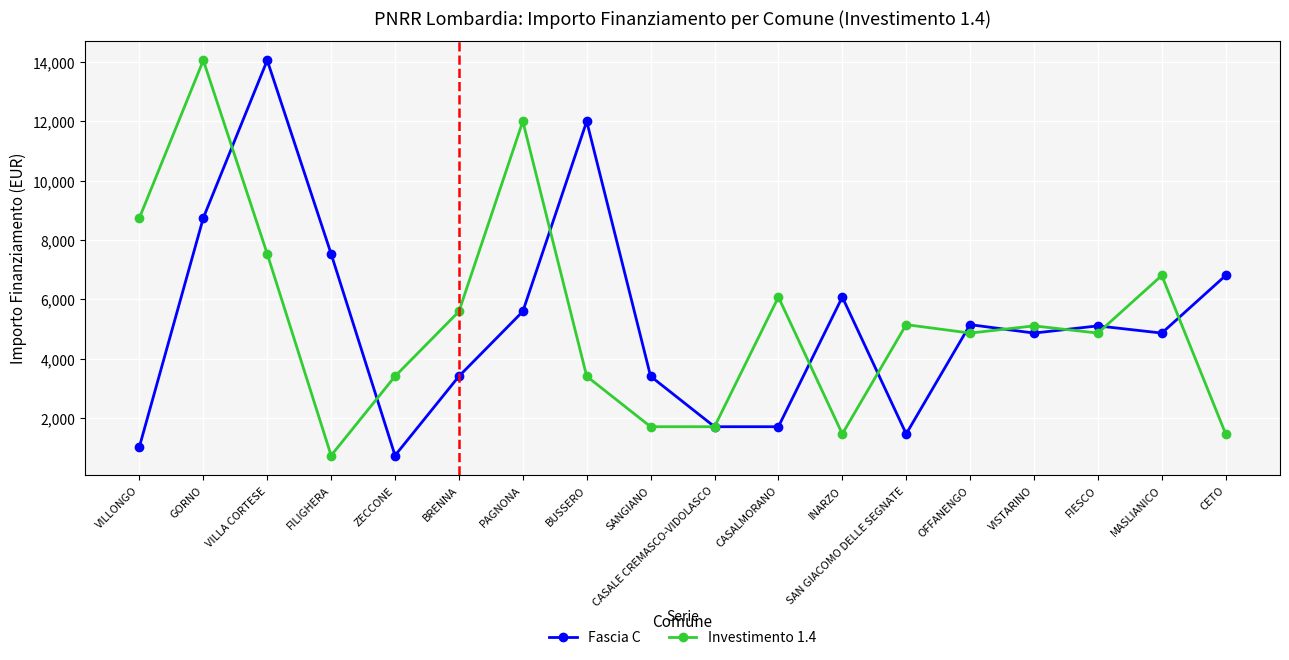

Which series changed the most between BRENNA and PAGNONA?

Investimento 1.4